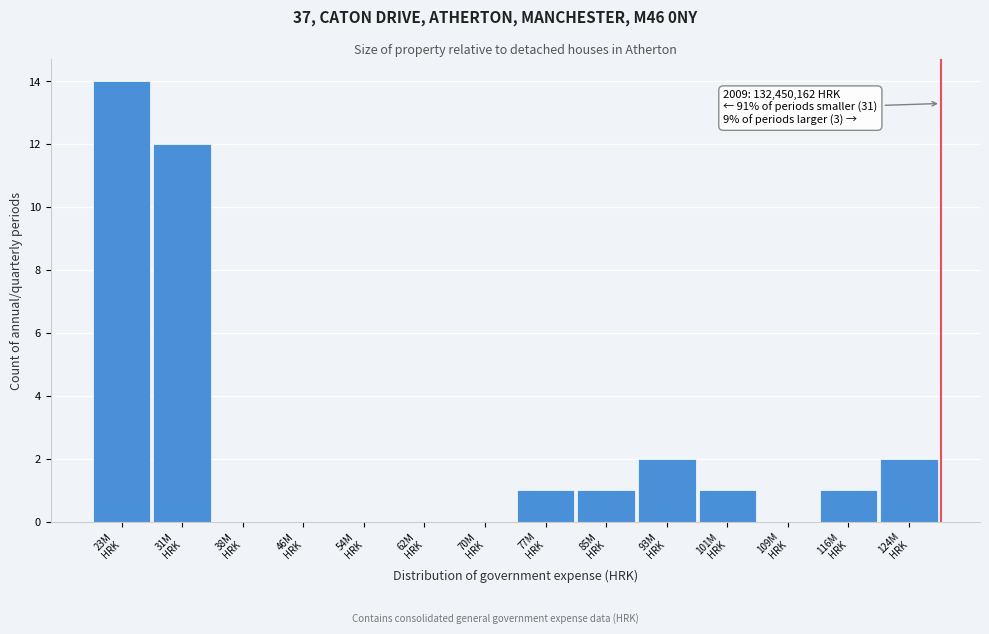

What is the sum of all values?

34